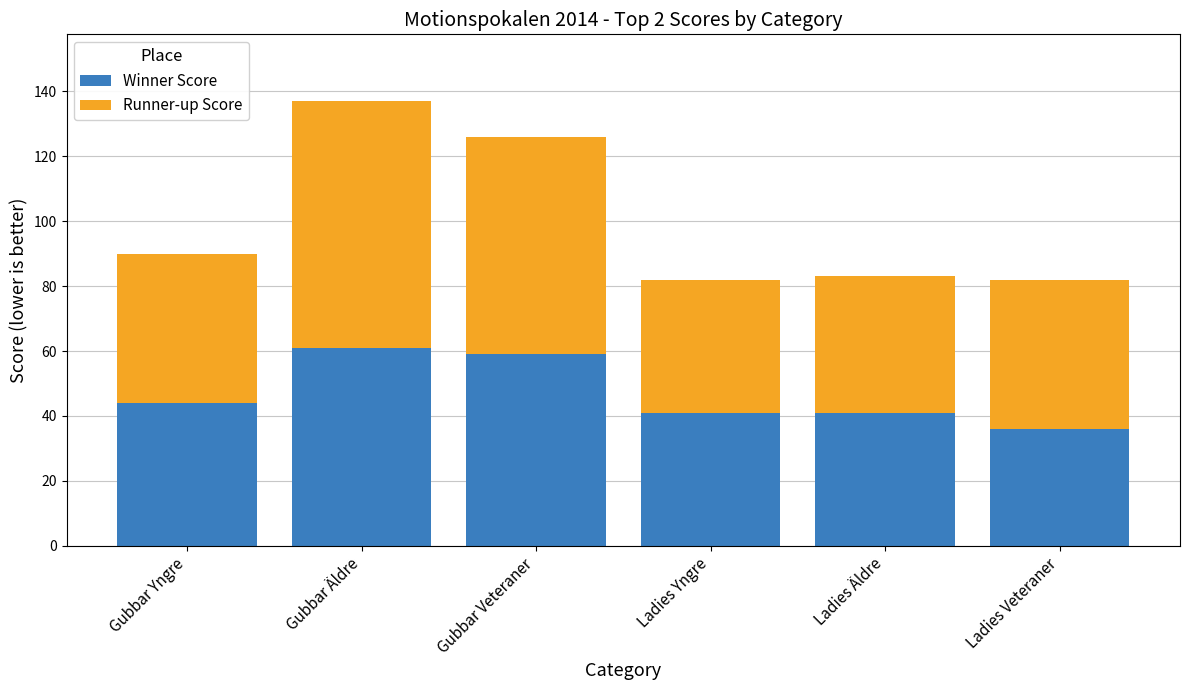

What is the highest value of the Winner Score series?

61